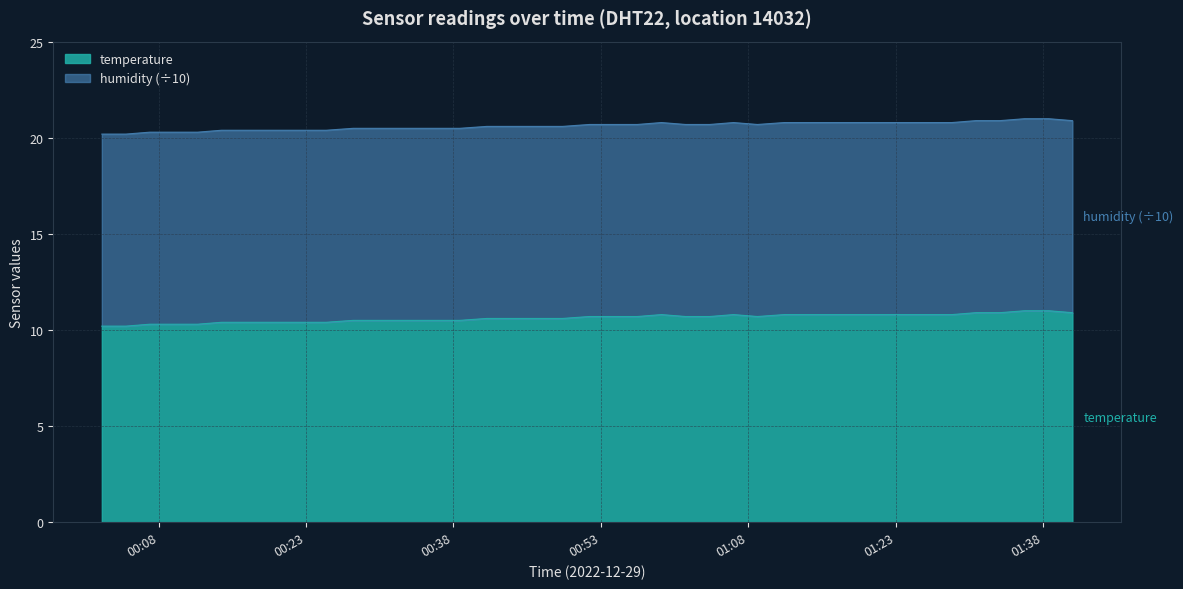

True or false: the data shows 3.1 at 2022-12-29T01:21:24.

False